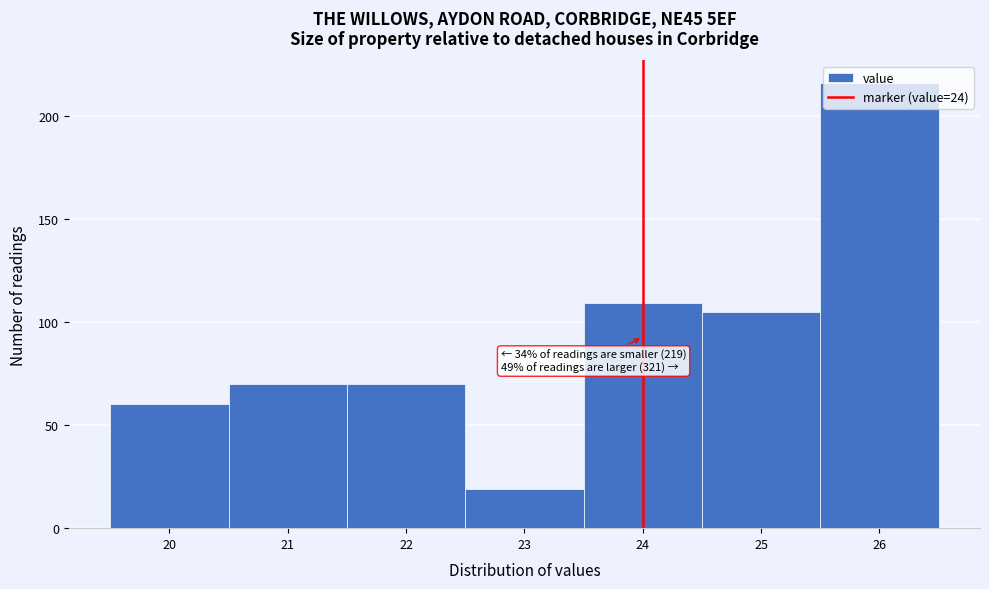

Over which range of the x-axis is the bar tallest?

25.5 to 26.5